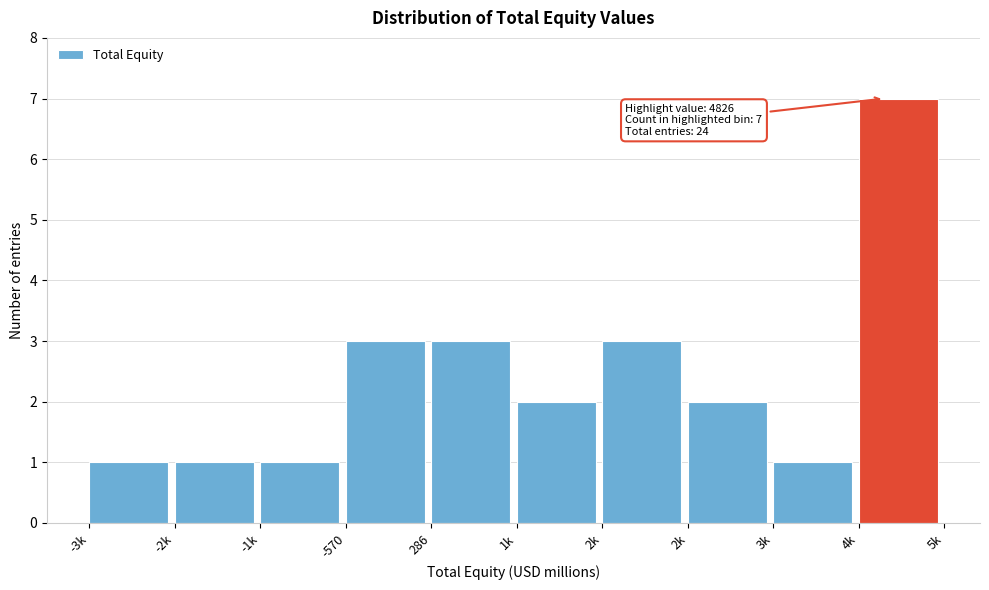

Does the chart contain any negative values?

No